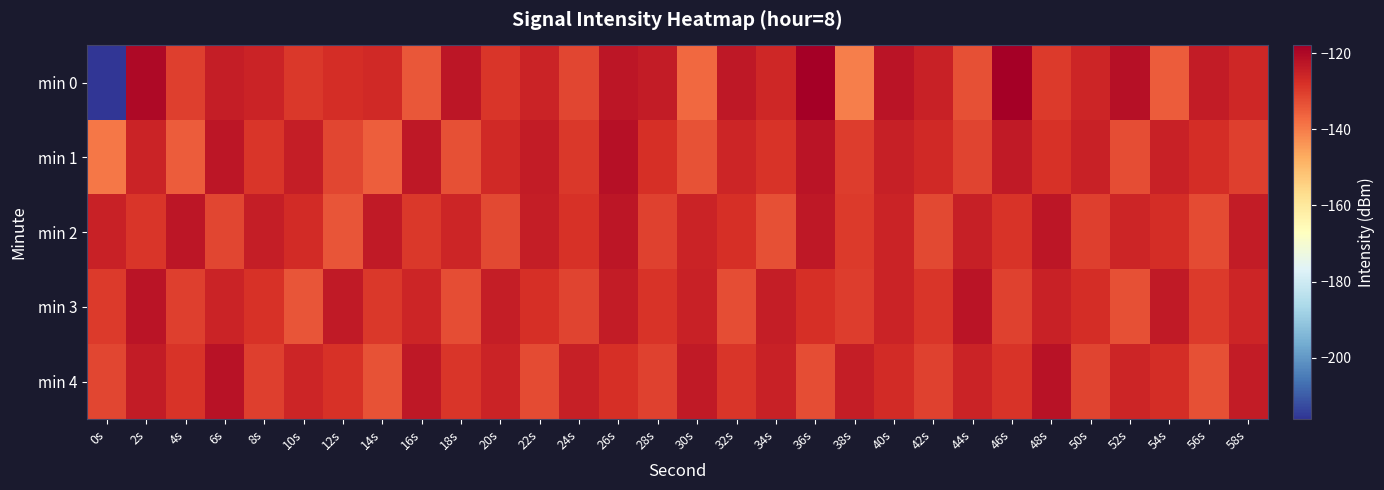

Which series has the largest total across all categories?

min 2